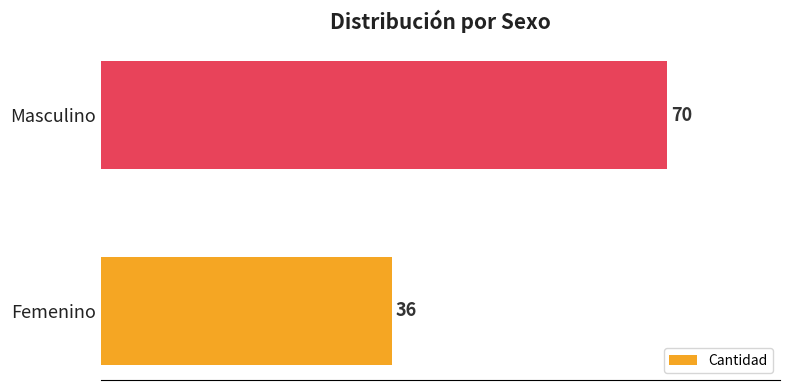

What is the average value?

53